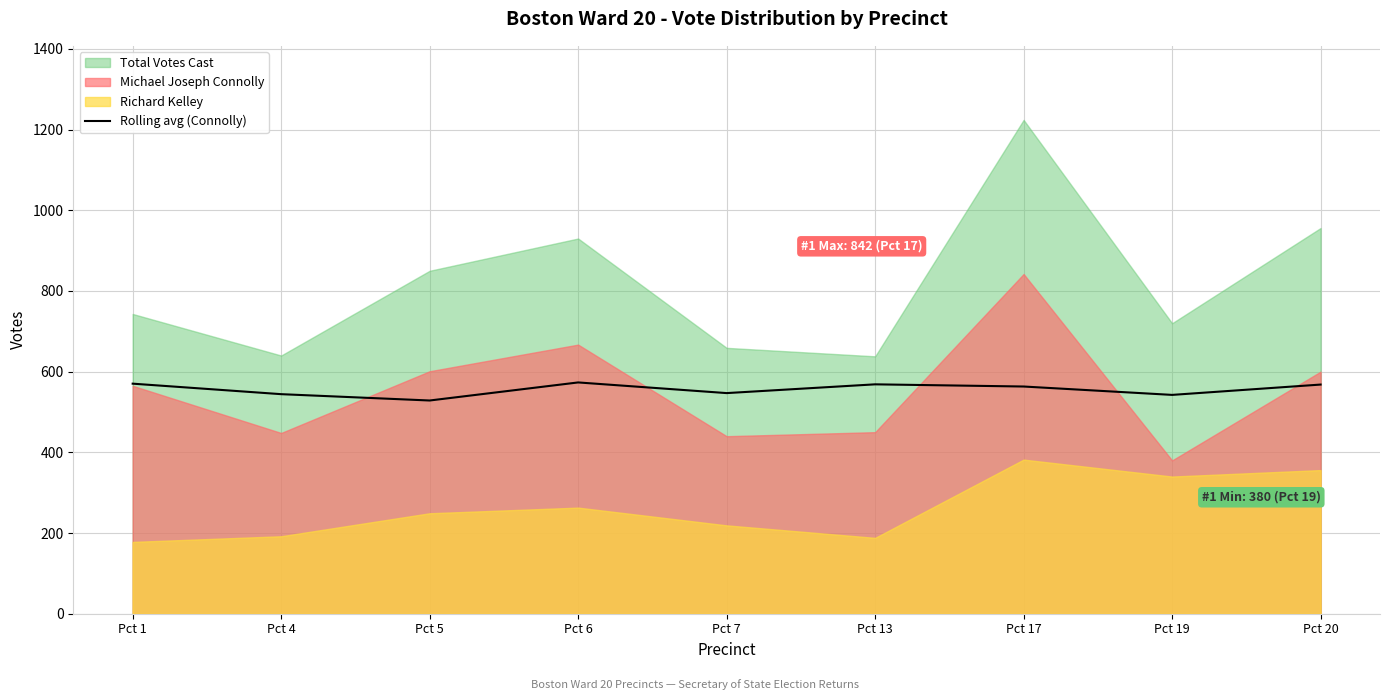

Reading left to right, transcribe all the data shown in this chart.

Pct 1=570.2	Pct 4=544.2	Pct 5=528.5	Pct 6=573.3	Pct 7=546.9	Pct 13=568.6	Pct 17=563.2	Pct 19=542.4	Pct 20=568.0